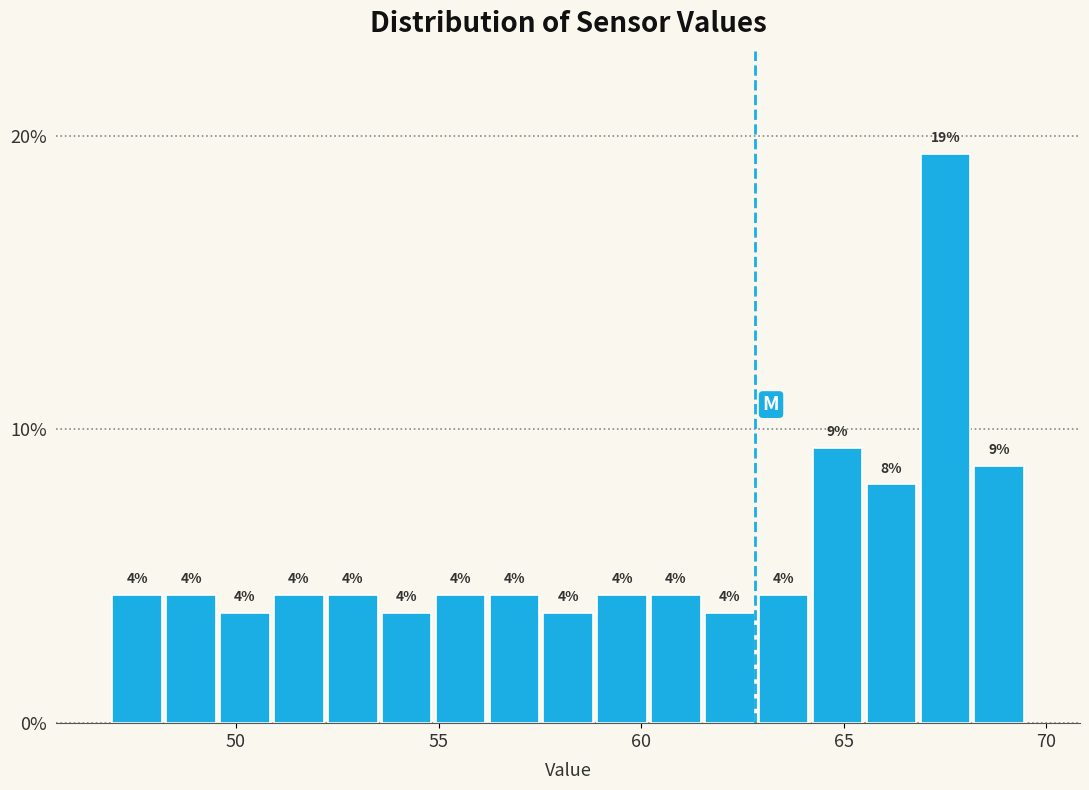

Around what value on the x-axis is the tallest bar? Give the approximate position of its centre, as read against the axis.

67.5